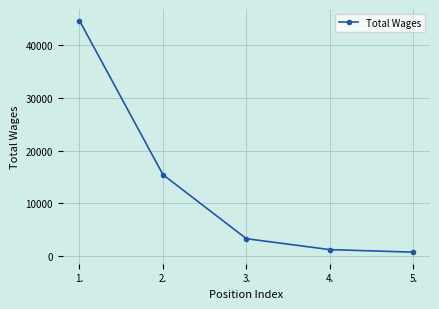

List the labels in order of value, smallest first.

5., 4., 3., 2., 1.